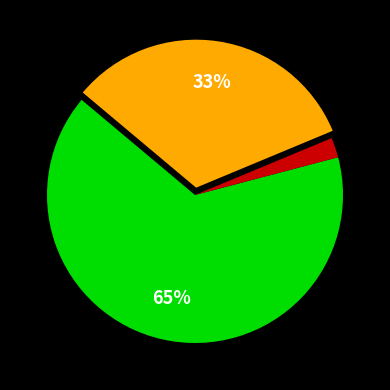

To the nearest percent, what is the difference between the largest and smallest slice percentages?

63%